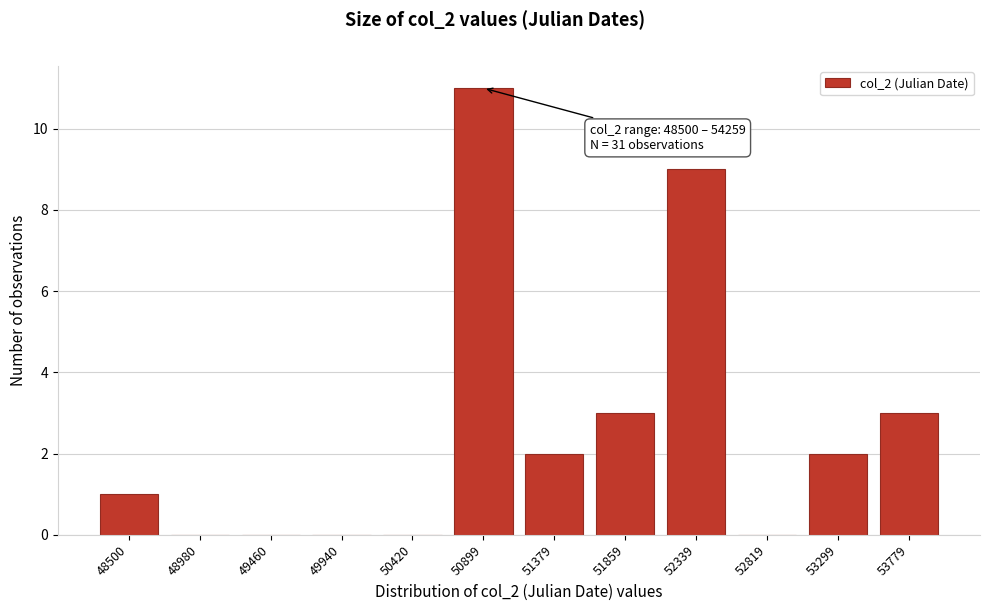

Reading left to right, what are all the values shown in this chart?

48500=1	48980=0	49460=0	49940=0	50420=0	50899=11	51379=2	51859=3	52339=9	52819=0	53299=2	53779=3